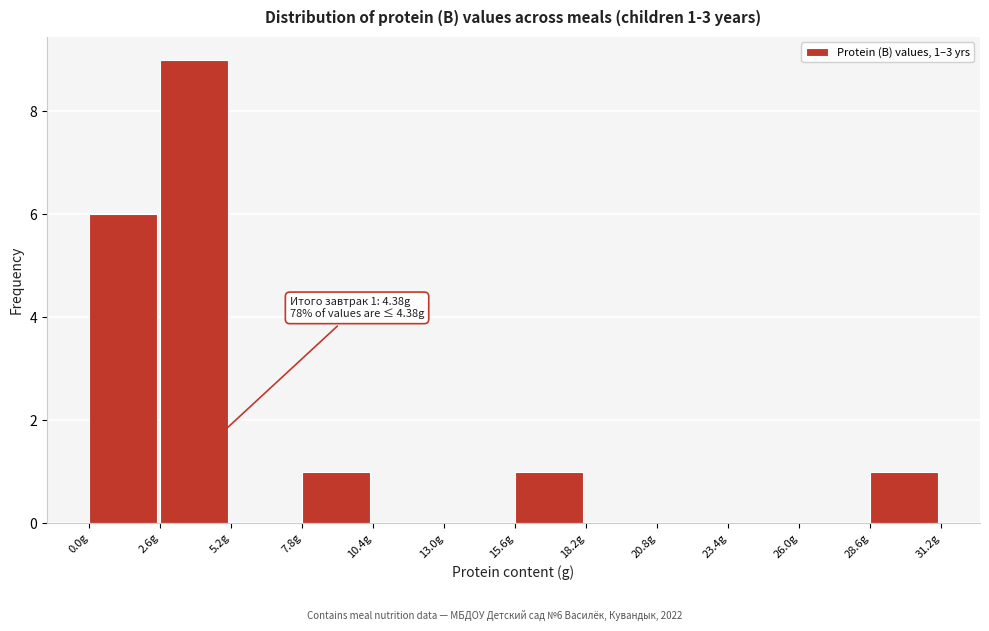

Over which range of the x-axis is the bar tallest?

2.5 to 5.0